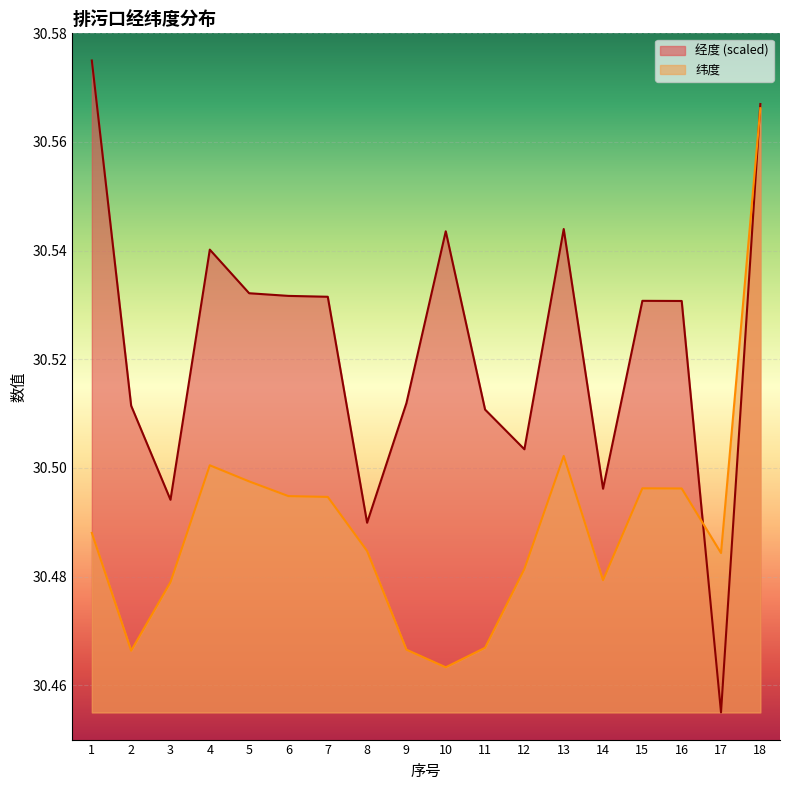

What value does the 经度 series have at 1?

30.6